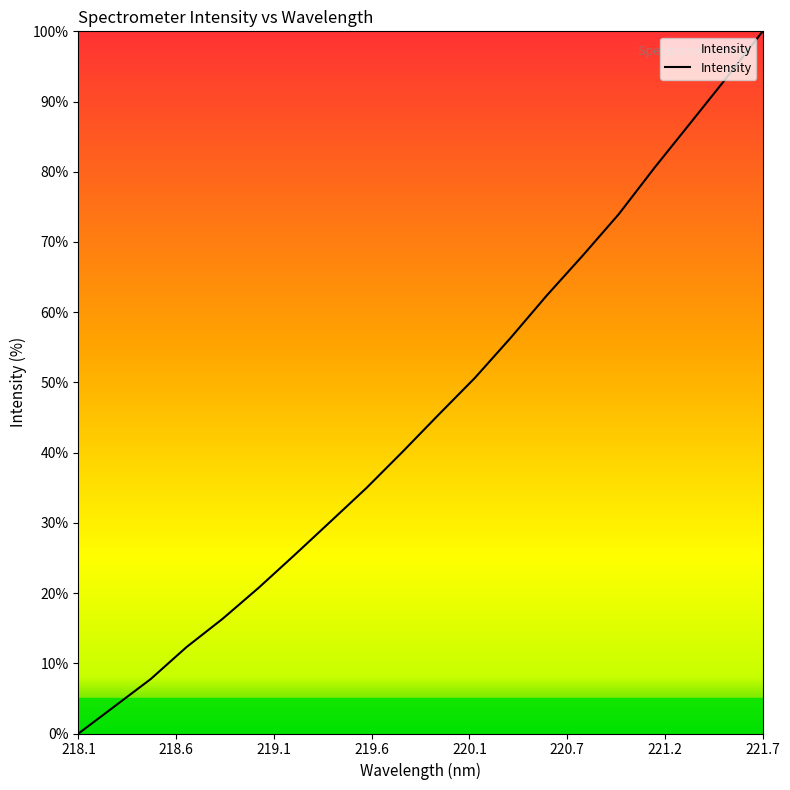

What is the average value?

45.5